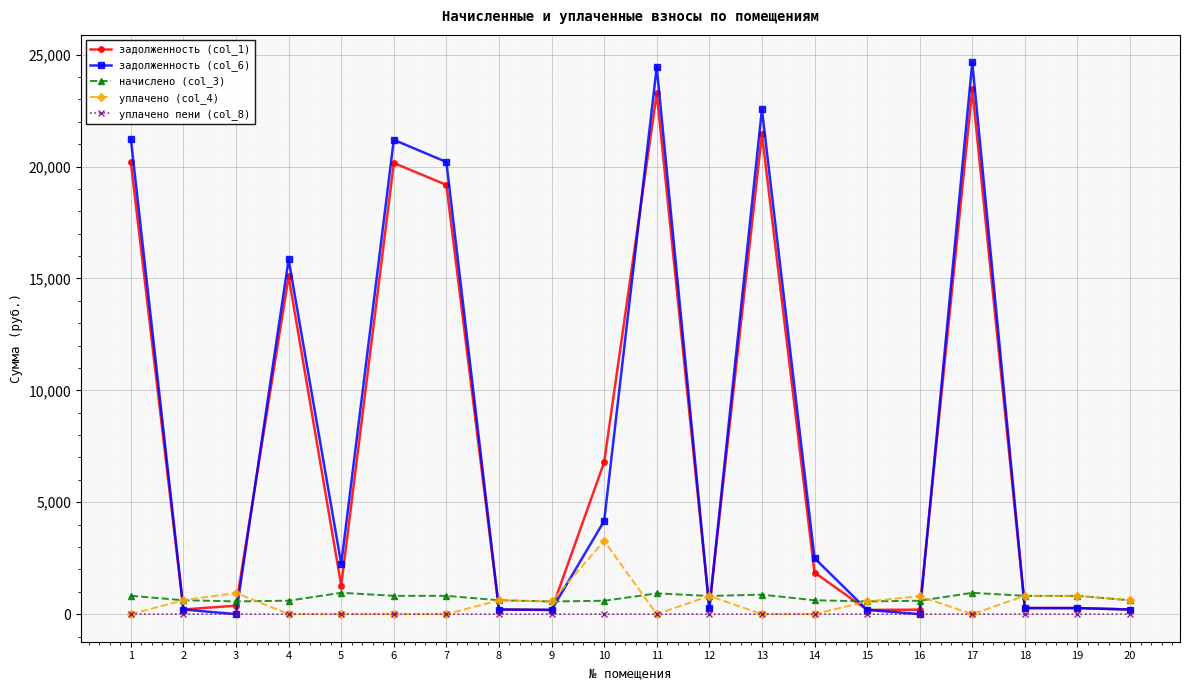

True or false: уплачено (col_4) has more than 0 points higher than both neighbors.

True